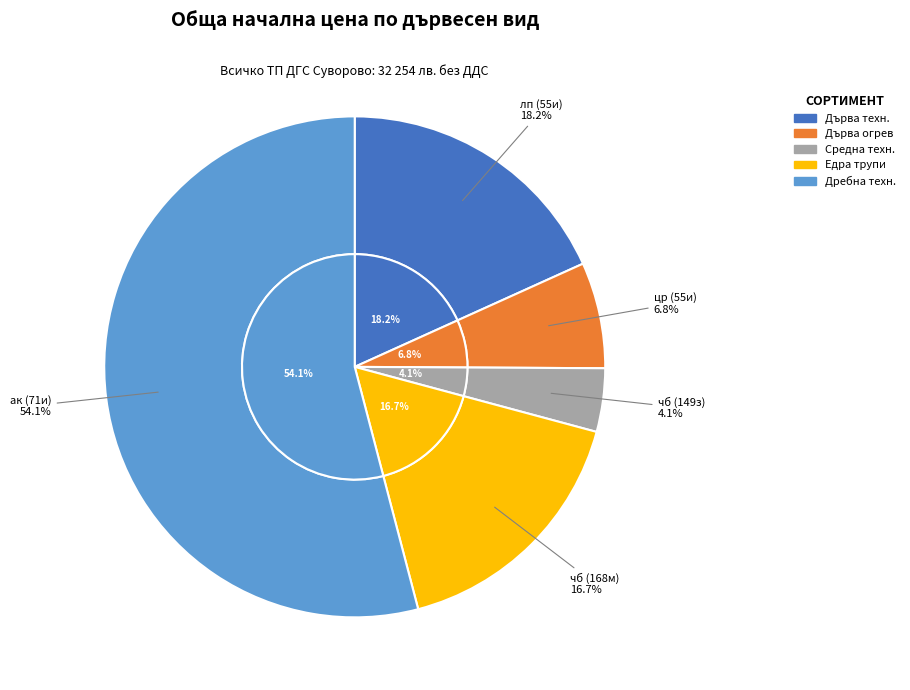

How many segments does this pie chart have?

5